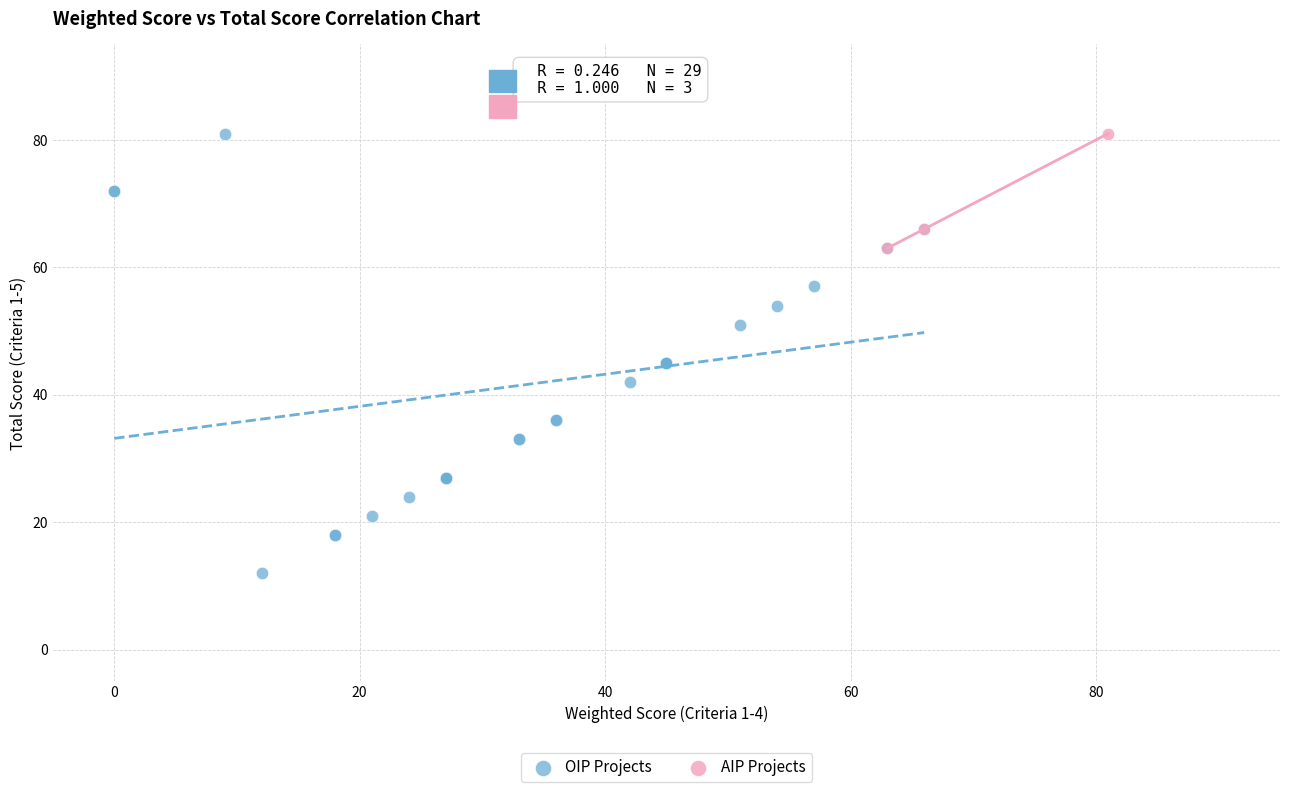

Which series has the largest Y range (max minus min)?

OIP Projects